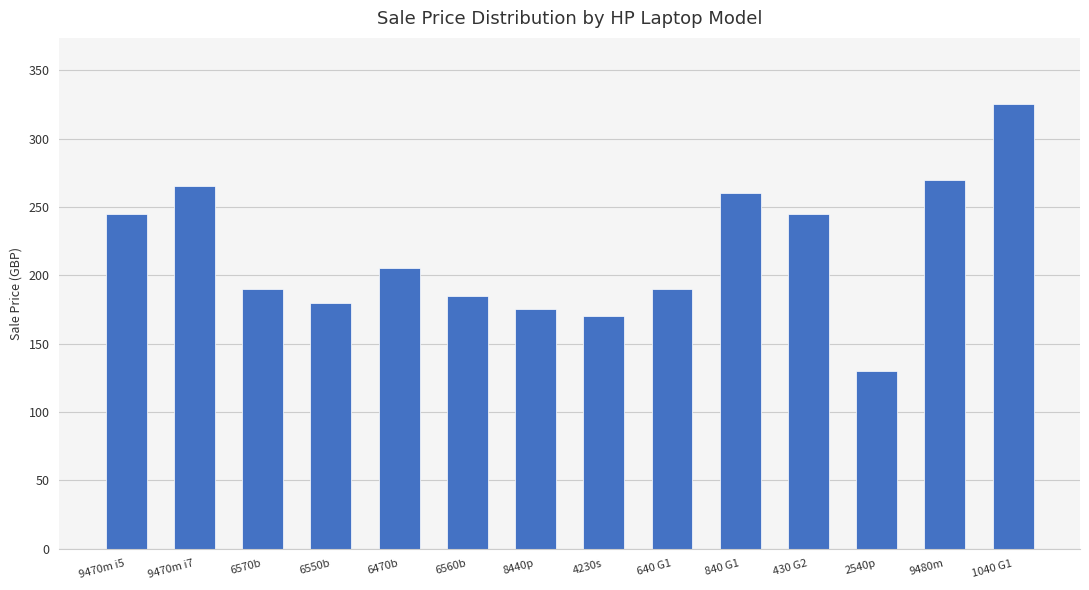

Between 8440p and 6560b, which is larger?

6560b